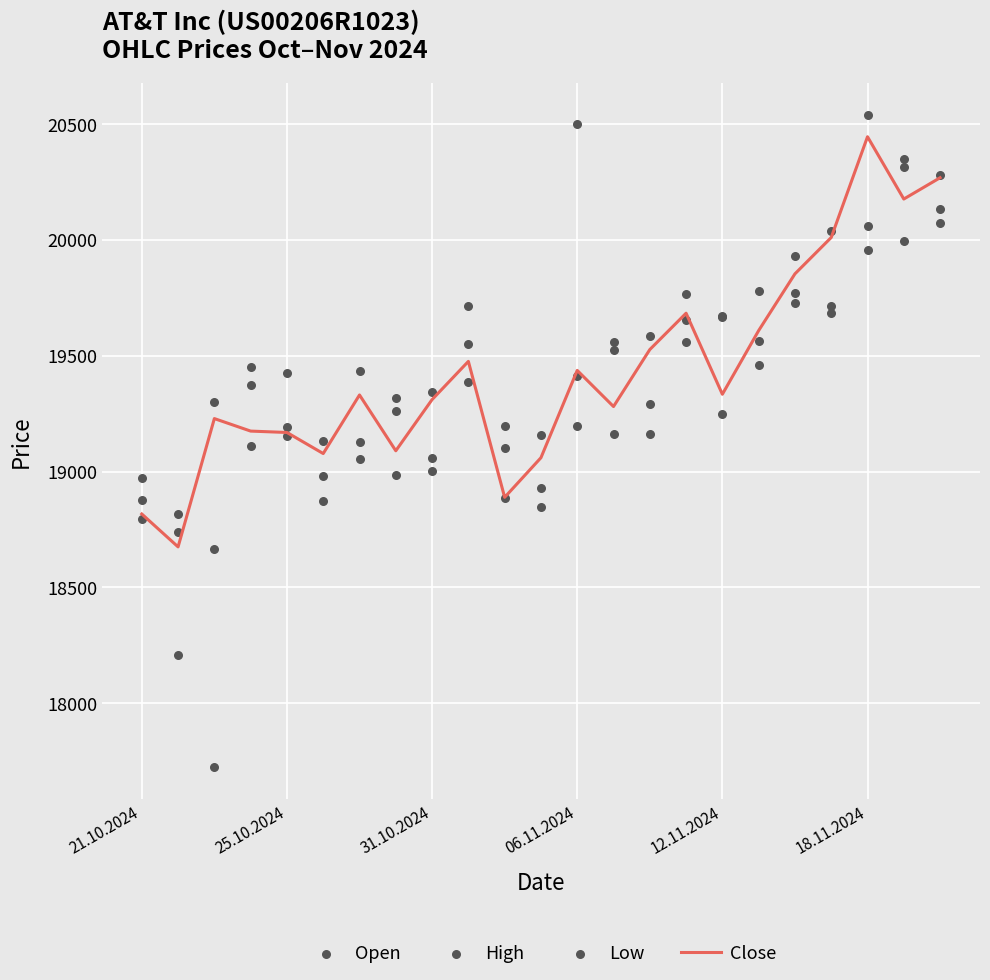

Which series has the largest Y range (max minus min)?

Low